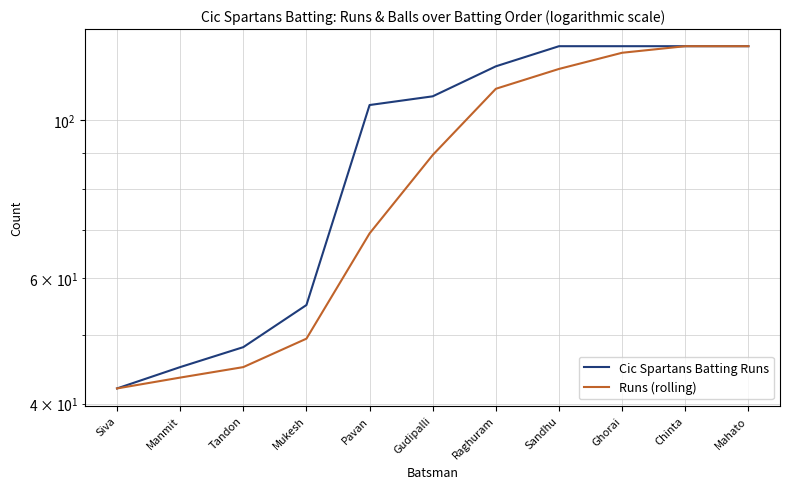

True or false: Cic Spartans Batting Runs has more than 0 points higher than both neighbors.

False